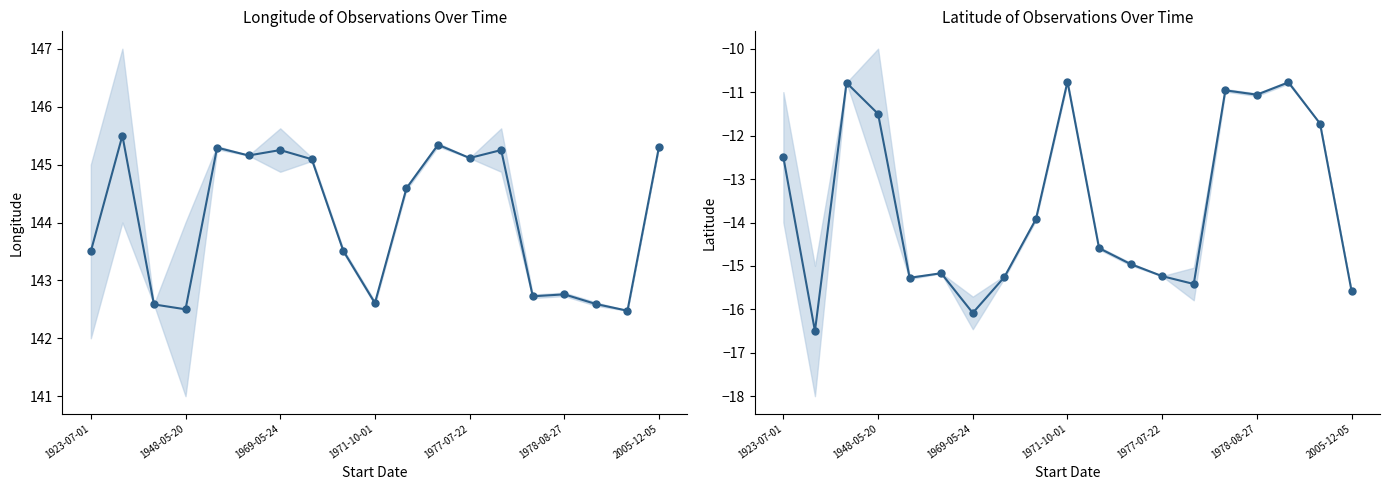

At which category is the sum across all series the highest?

1971-10-01